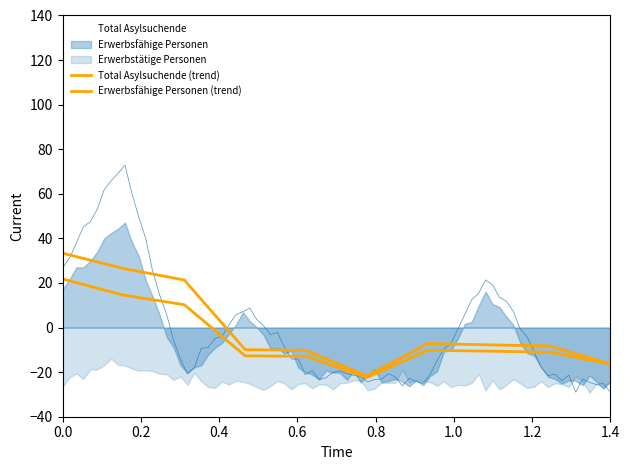

True or false: Total Asylsuchende (trend) and Erwerbsfähige Personen (trend) cross at least once.

False